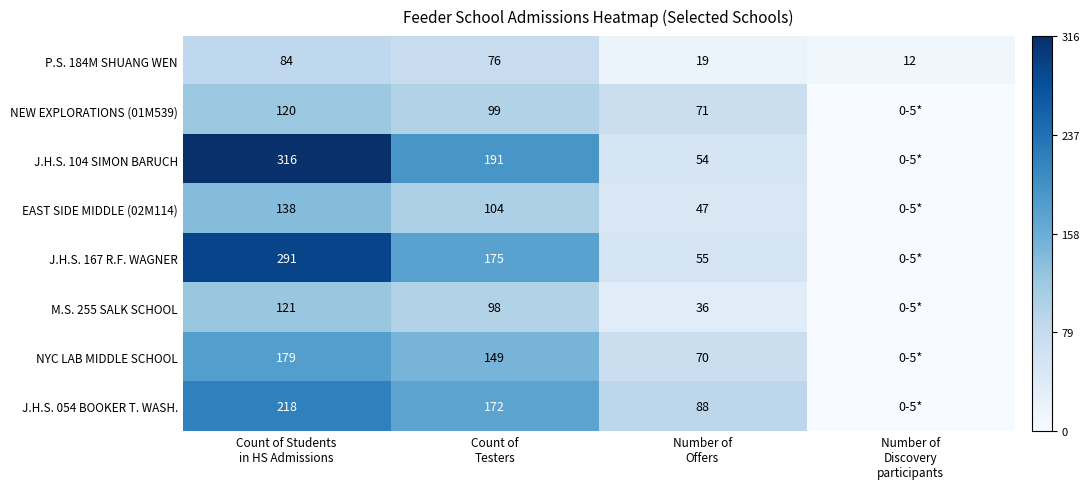

What is the difference between the maximum and minimum values in the P.S. 184M SHUANG WEN series?

72